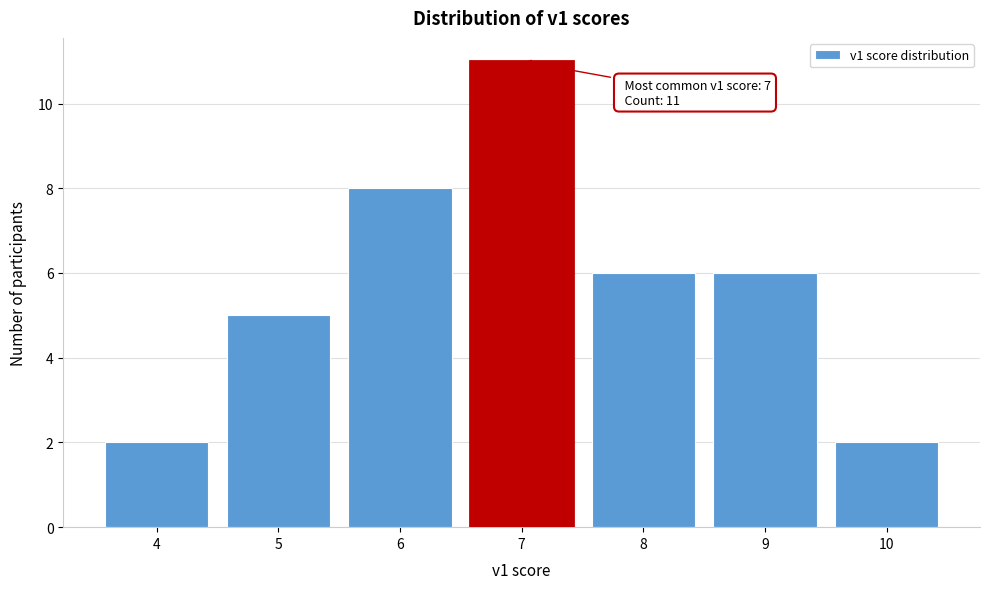

Over which range of the x-axis is the bar tallest?

6.5 to 7.5